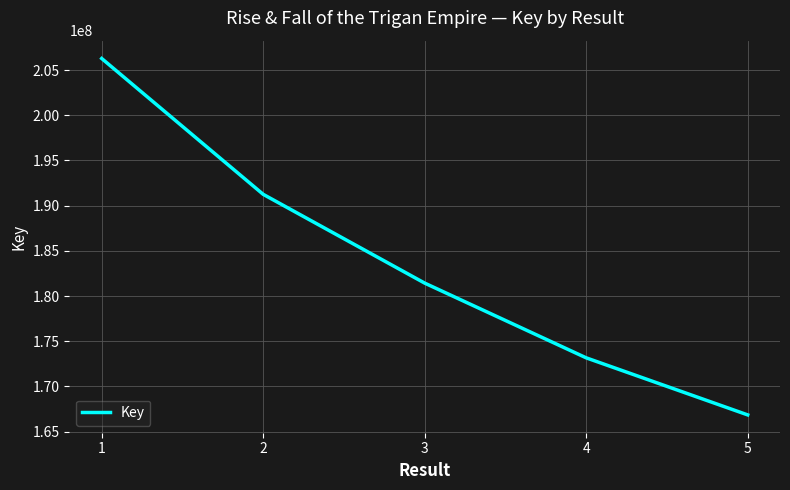

What is the average value?

183797178